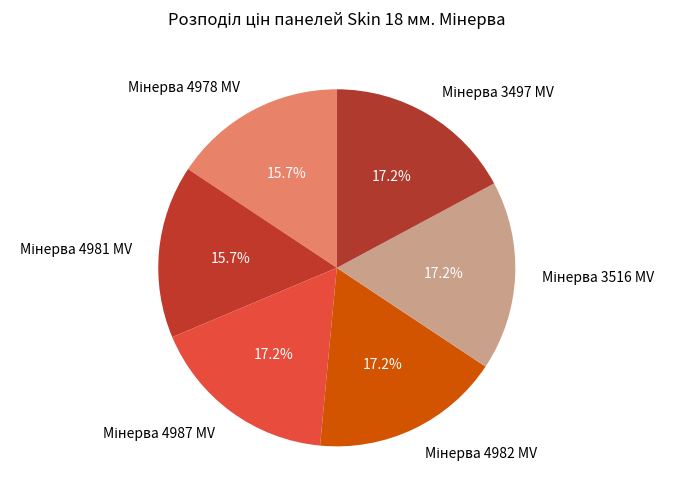

Is there a majority slice in this chart?

No